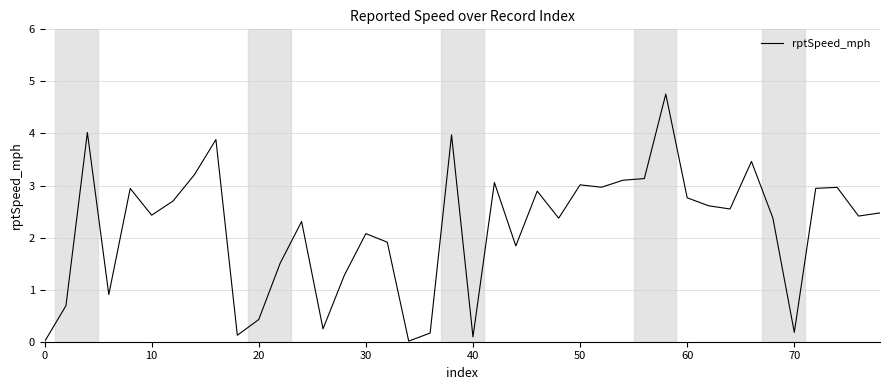

What is the difference between the maximum and minimum values?

4.8